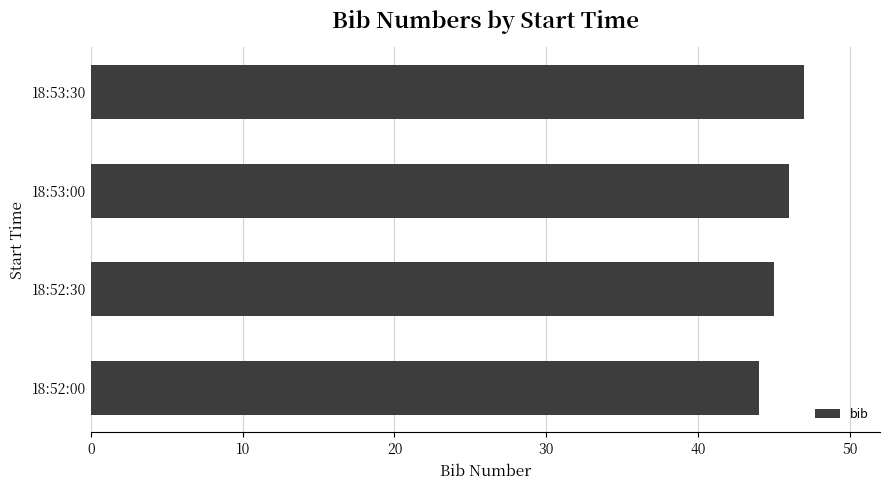

What value does the data have at 18:52:00?

44